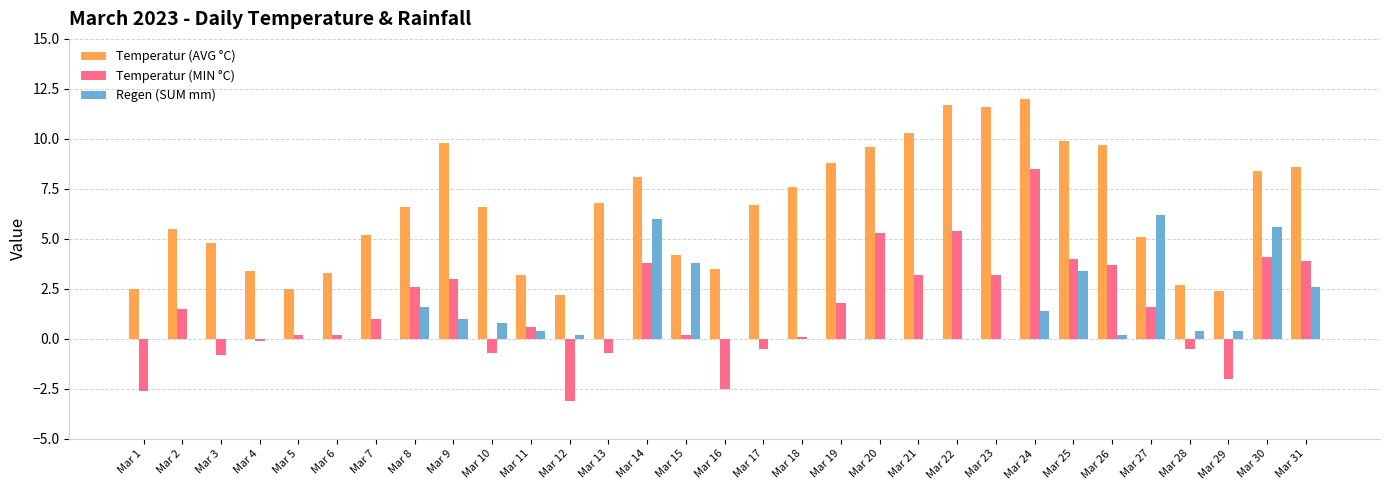

Which series has the largest total across all categories?

Temperatur (AVG °C)